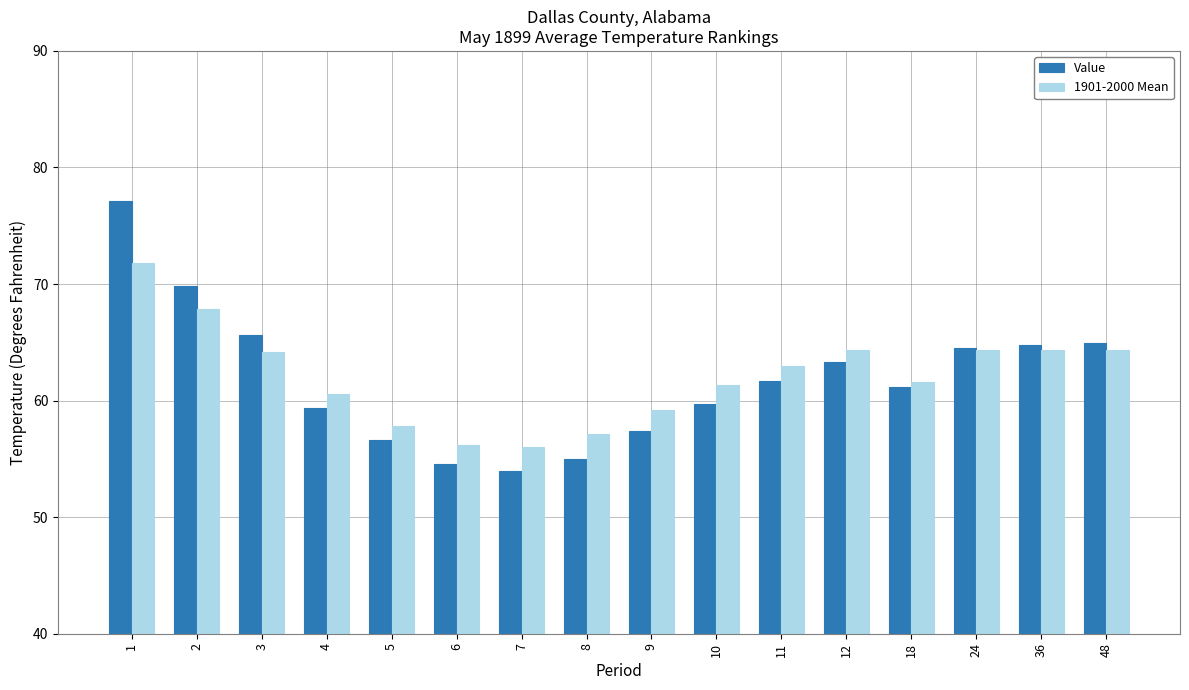

What is the difference between the 1901-2000 Mean values at 8 and 7?

1.1